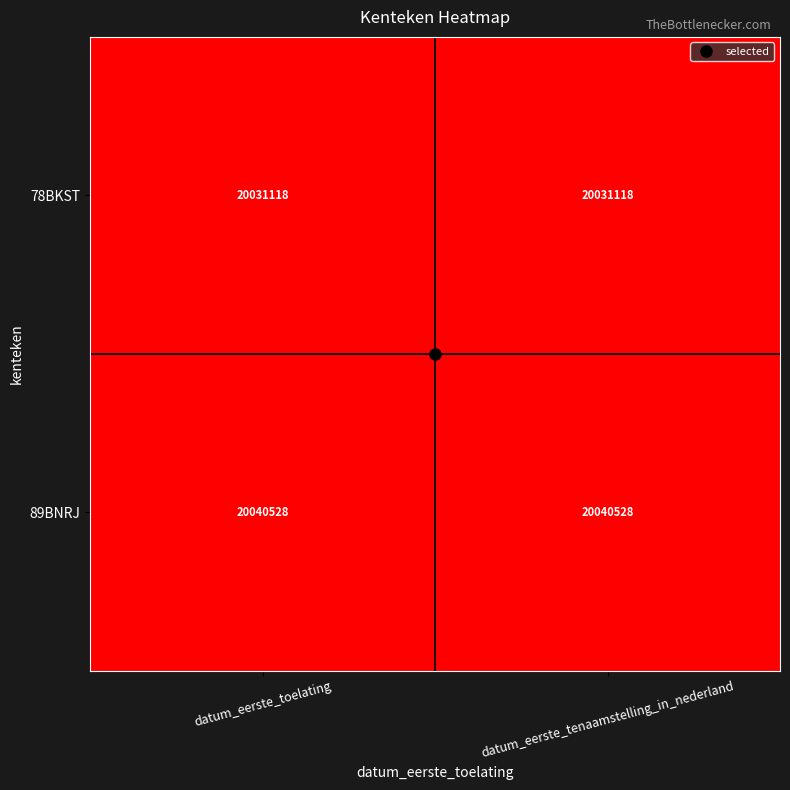

What is the spread (max minus min) of values at datum_eerste_tenaamstelling_in_nederland?

9410